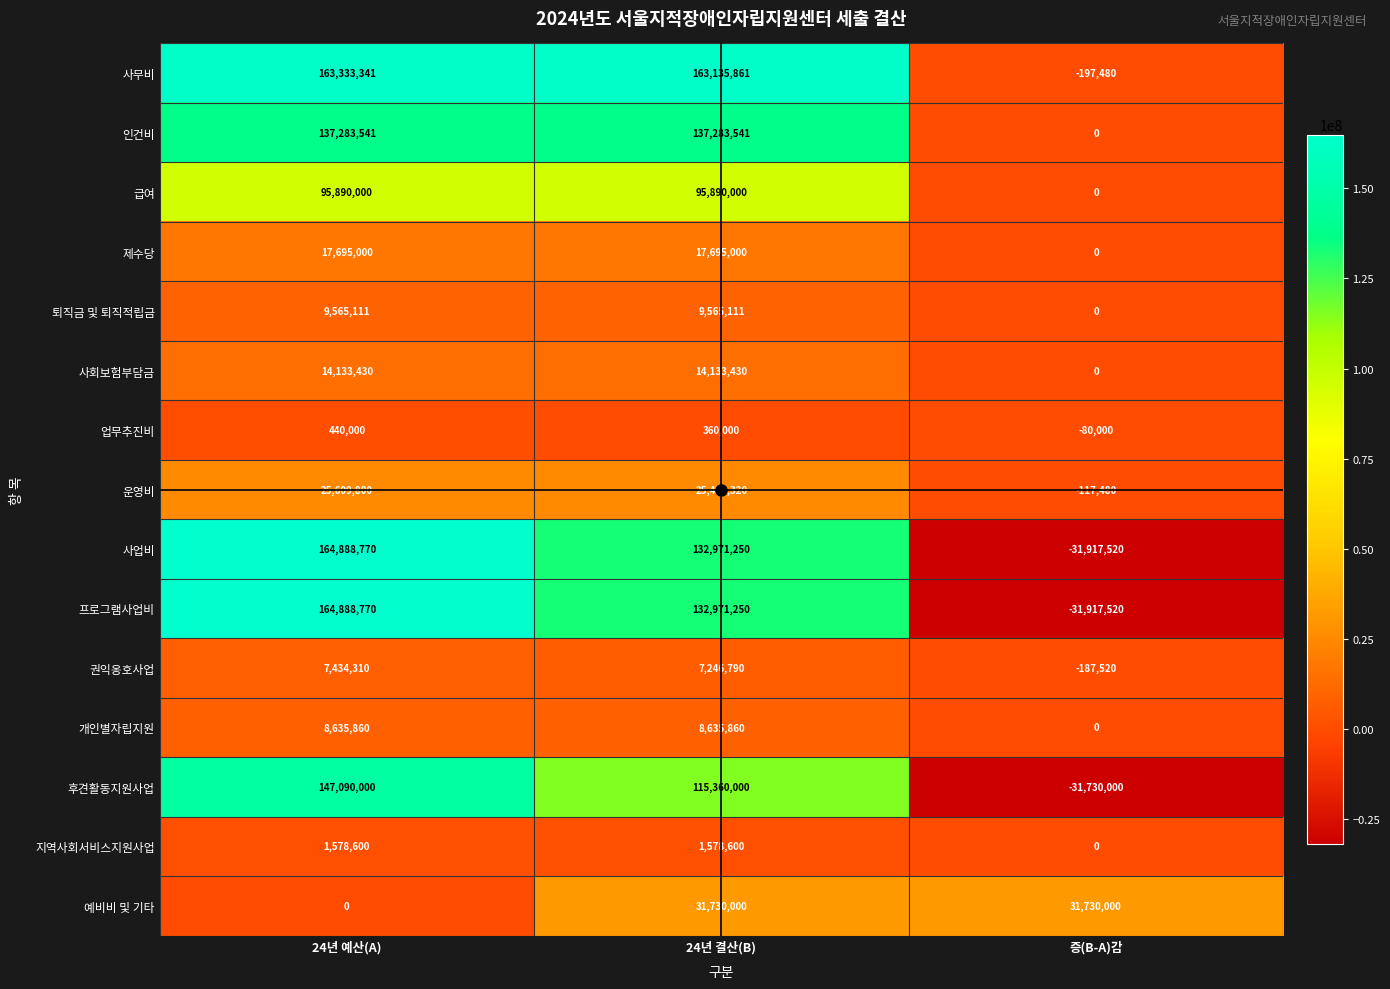

Where is 사무비 nearest to the value 81567930?

24년 결산(B)